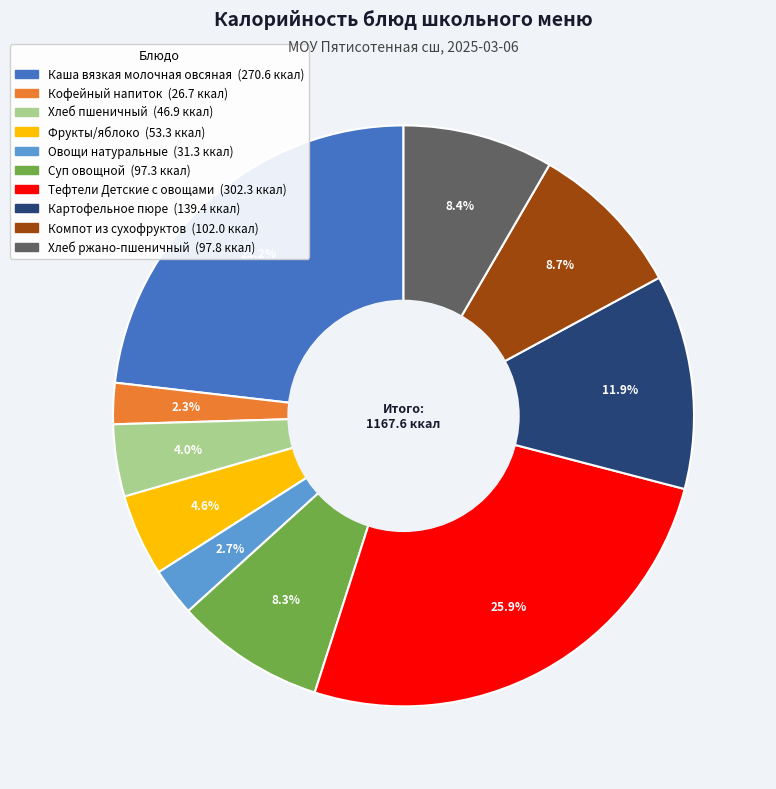

Combined, what portion of the pie is Фрукты/яблоко and Компот из сухофруктов?

13.3%